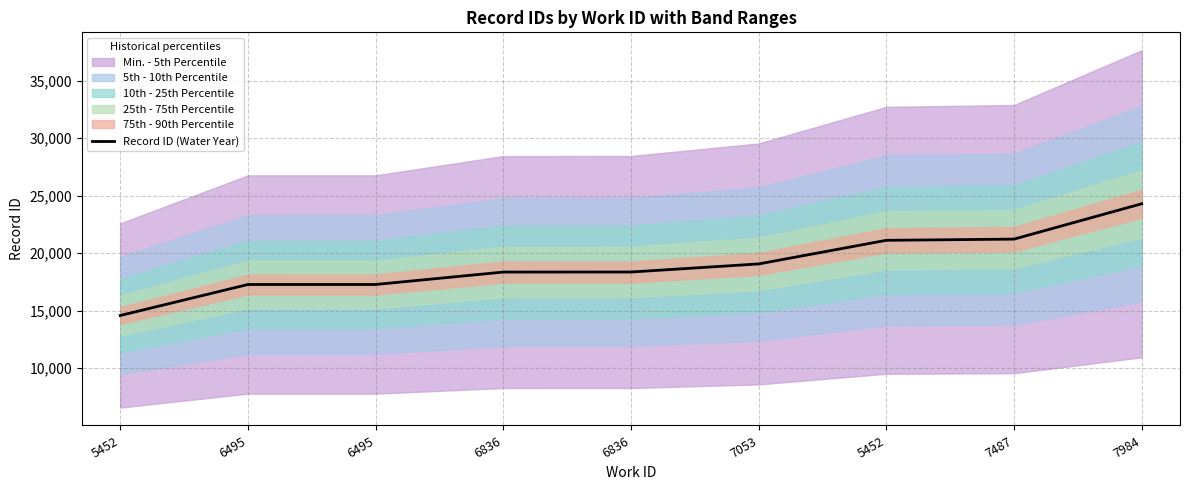

Which has a higher value, 5452 or 6495?

5452